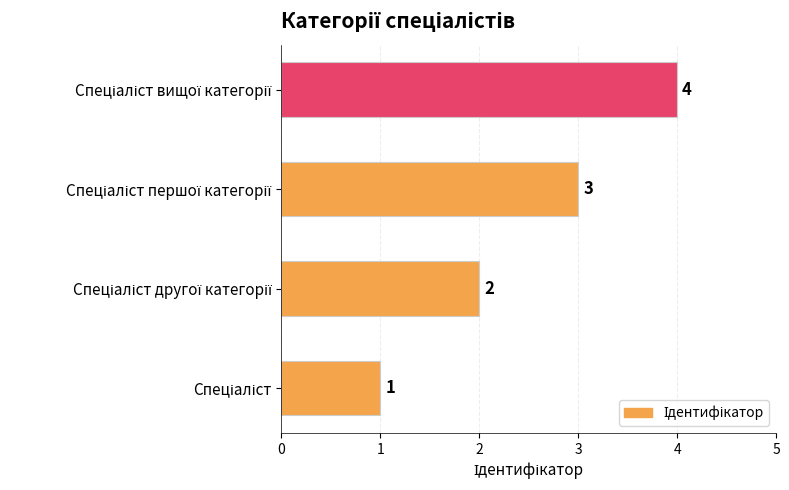

What is the minimum value shown in the chart?

1